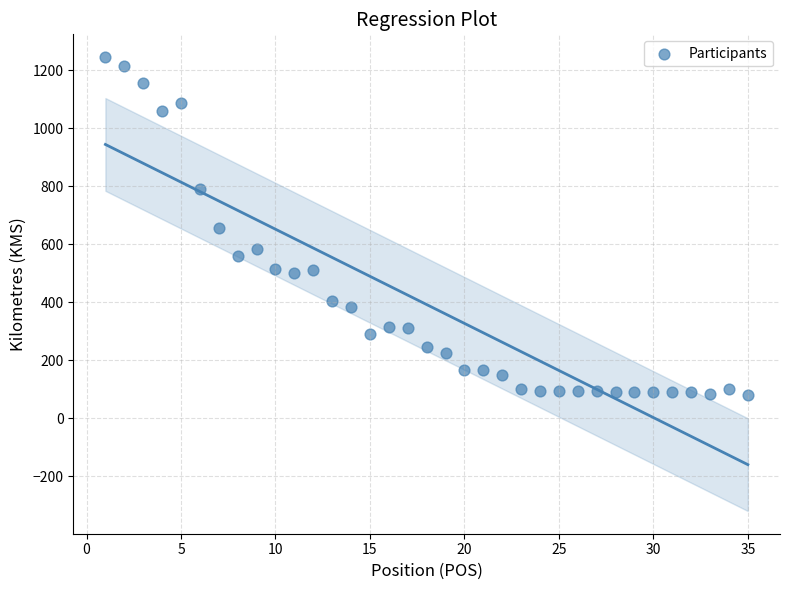

What is the range of X values (max minus min)?

34